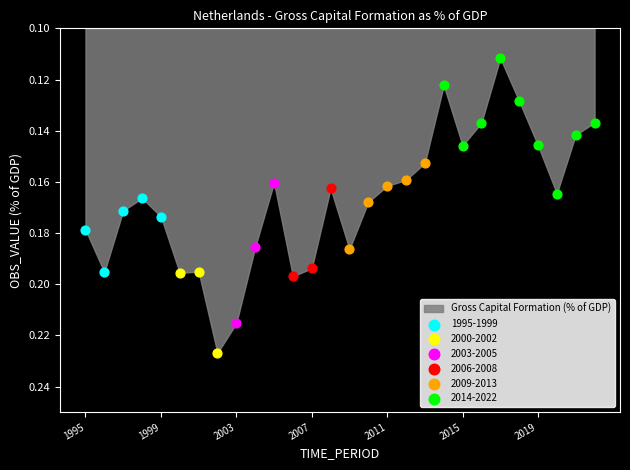

Which series reaches the maximum Y coordinate?

2000-2002